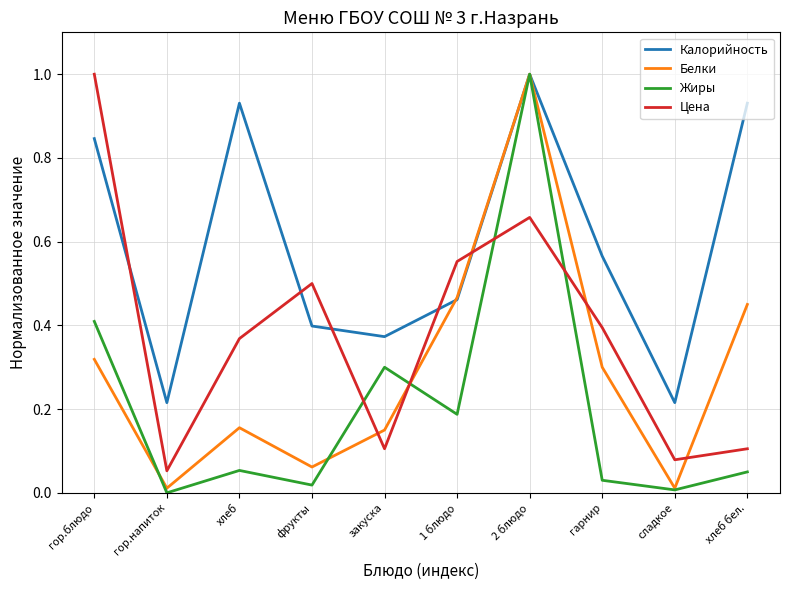

Which series changed the most between 2 блюдо and сладкое?

Жиры